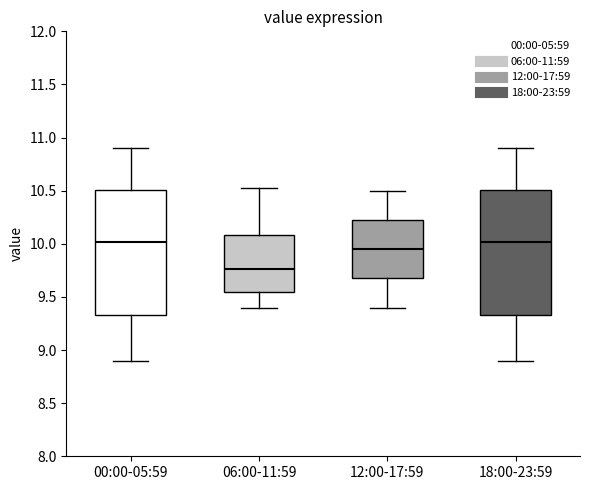

Reading left to right, read every box against the y-axis: the position of its median line, the range the box covers, and the ends of its whiskers. The values are not printed on the chart, so give them approximately, as read against the axis.

00:00-05:59: median 10.00, box 9.35 to 10.50, whiskers 8.90 to 10.90
06:00-11:59: median 9.75, box 9.55 to 10.10, whiskers 9.40 to 10.55
12:00-17:59: median 9.95, box 9.70 to 10.25, whiskers 9.40 to 10.50
18:00-23:59: median 10.00, box 9.35 to 10.50, whiskers 8.90 to 10.90